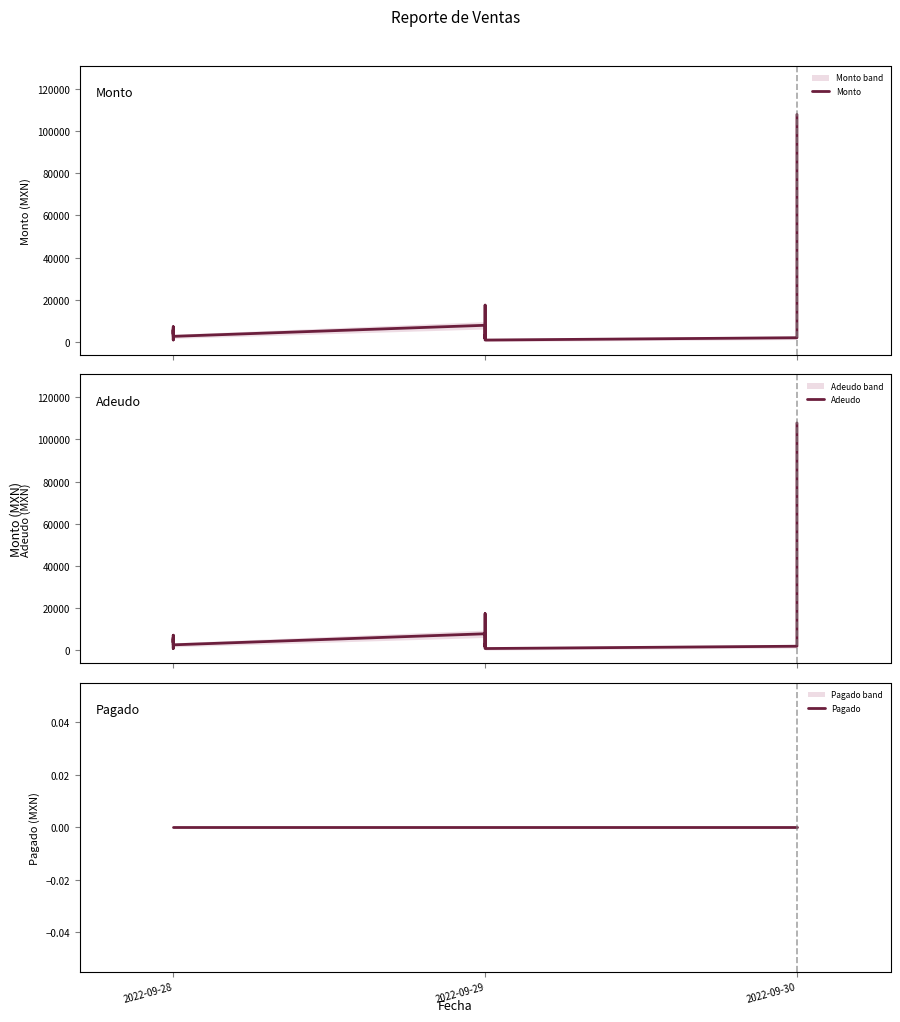

How many lines are shown in the chart?

3